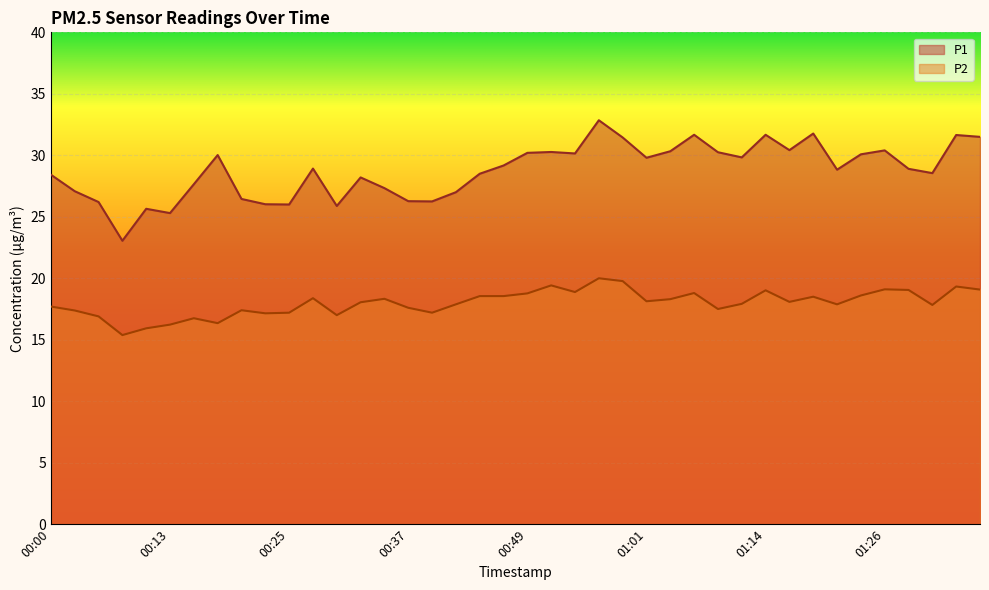

Which category has the highest value in the P2 series?

00:57